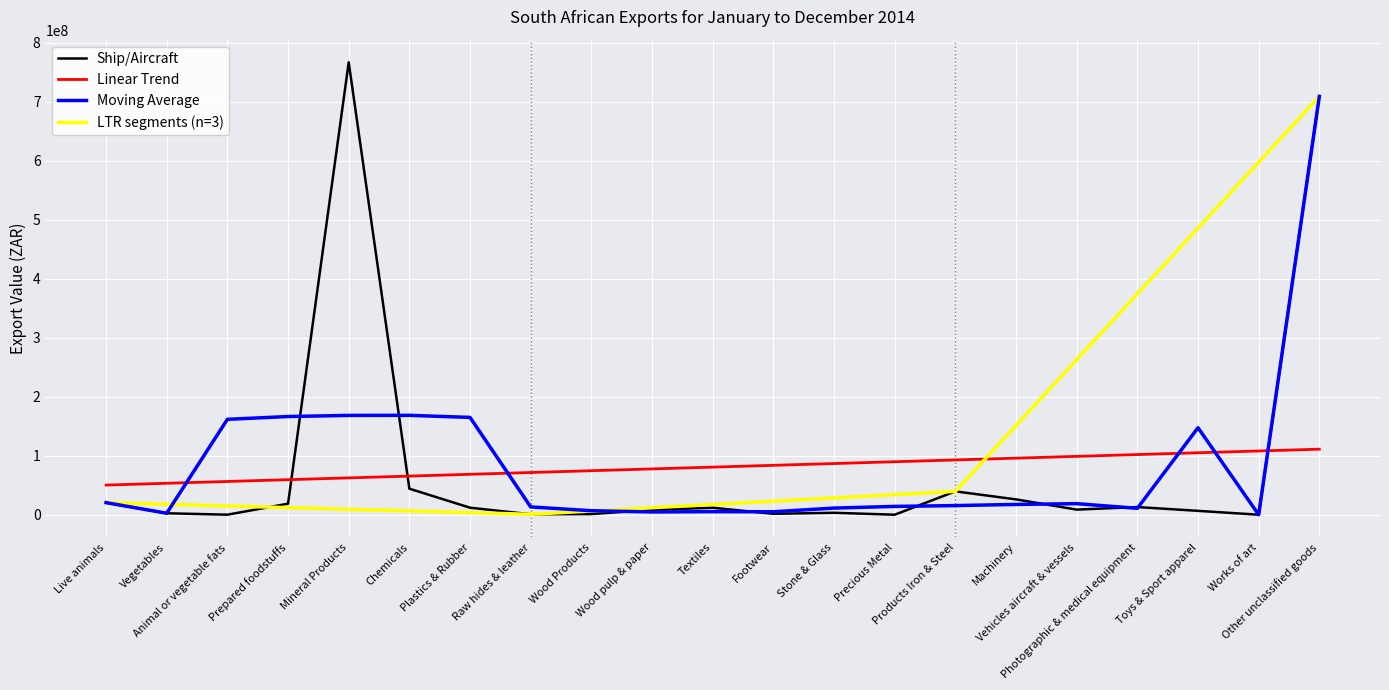

What position from the right is Live animals?

21